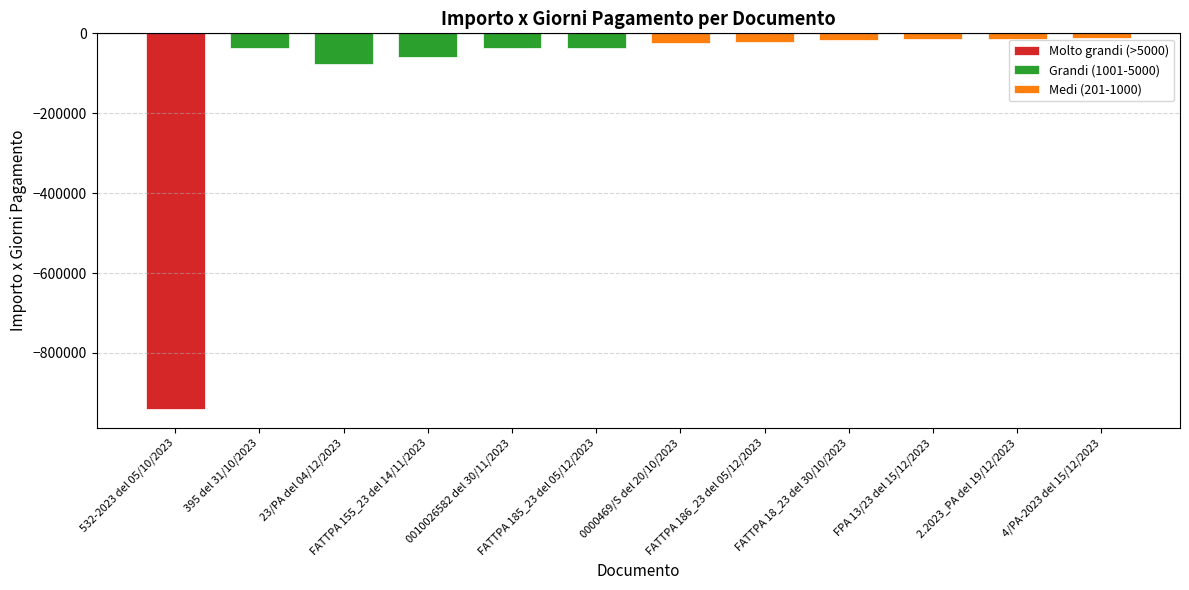

What is the lowest value of the Importo x giorni pagamento series?

-940573.8